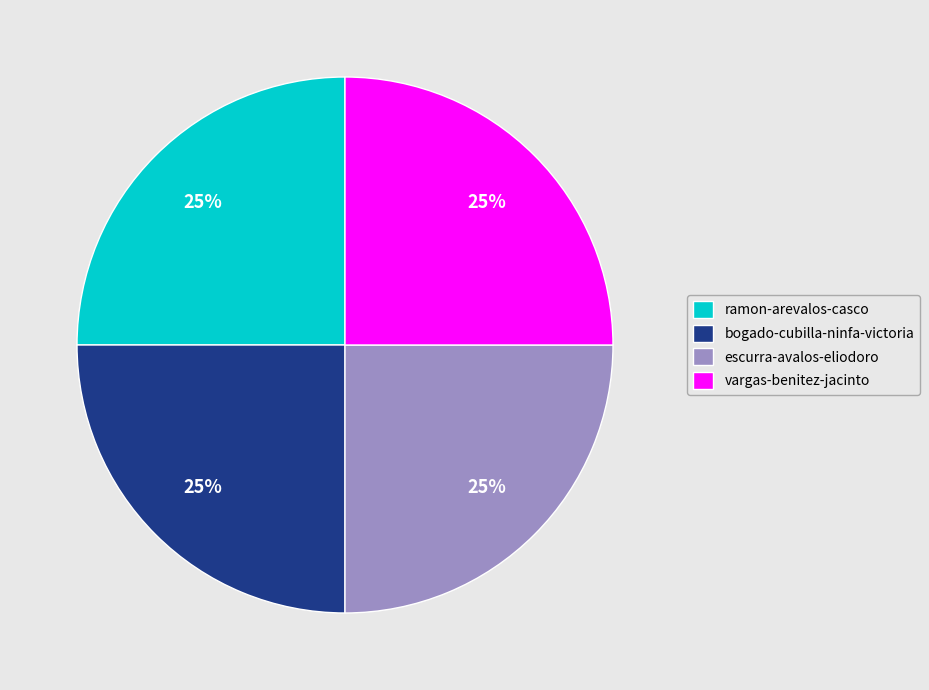

What is the ratio of the value at bogado-cubilla-ninfa-victoria to the value at ramon-arevalos-casco?

1.0